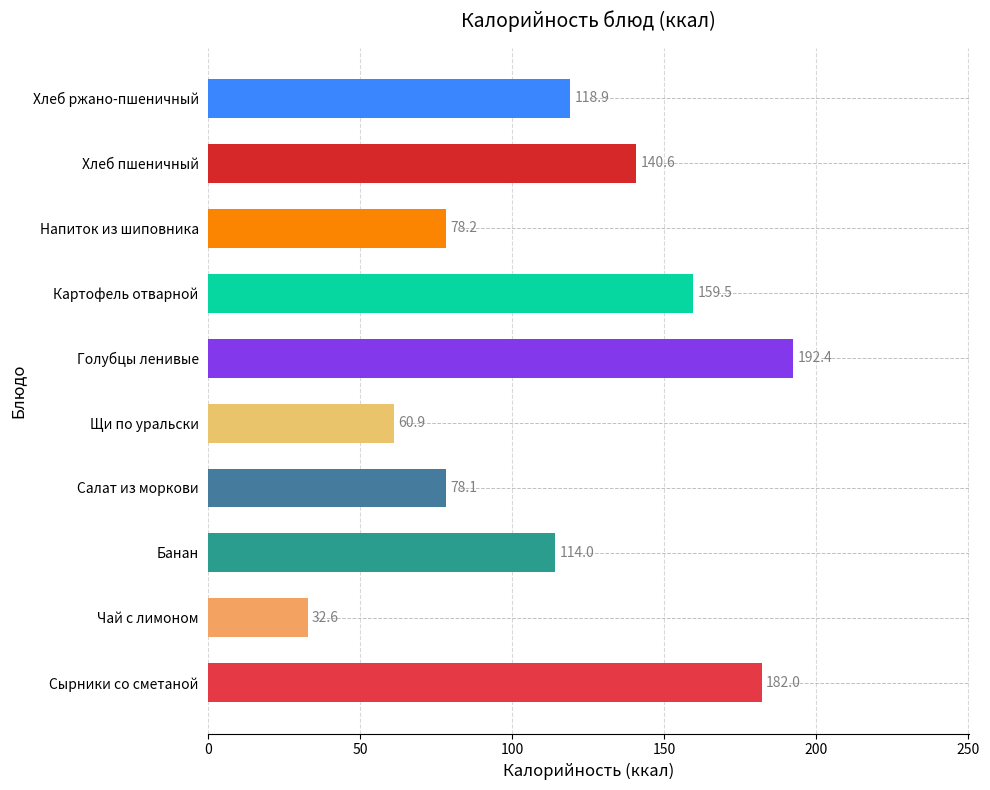

What is the minimum value shown in the chart?

32.6